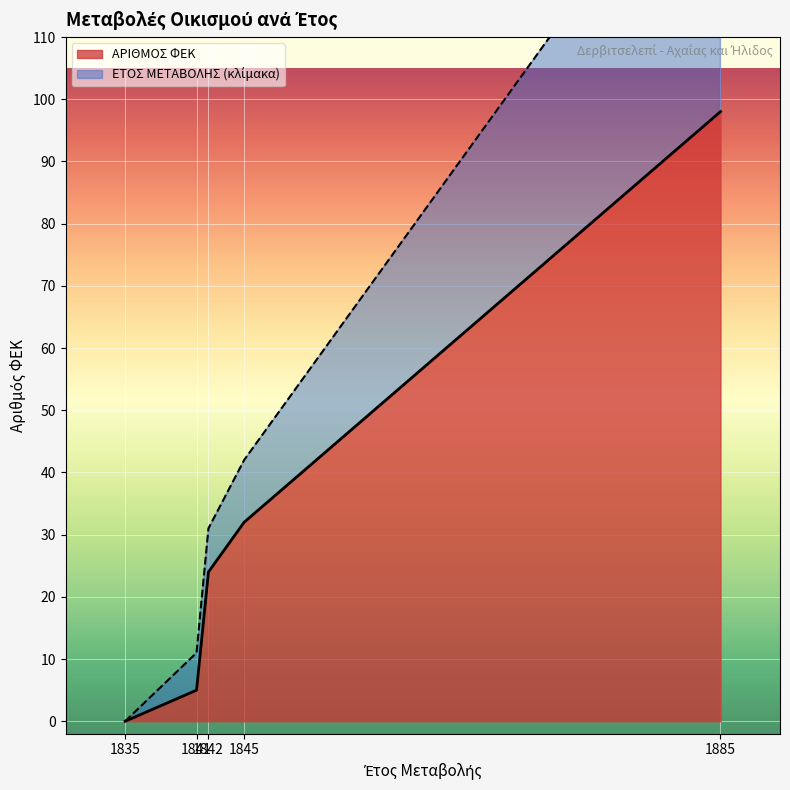

What is the spread (max minus min) of values at 1841?

6